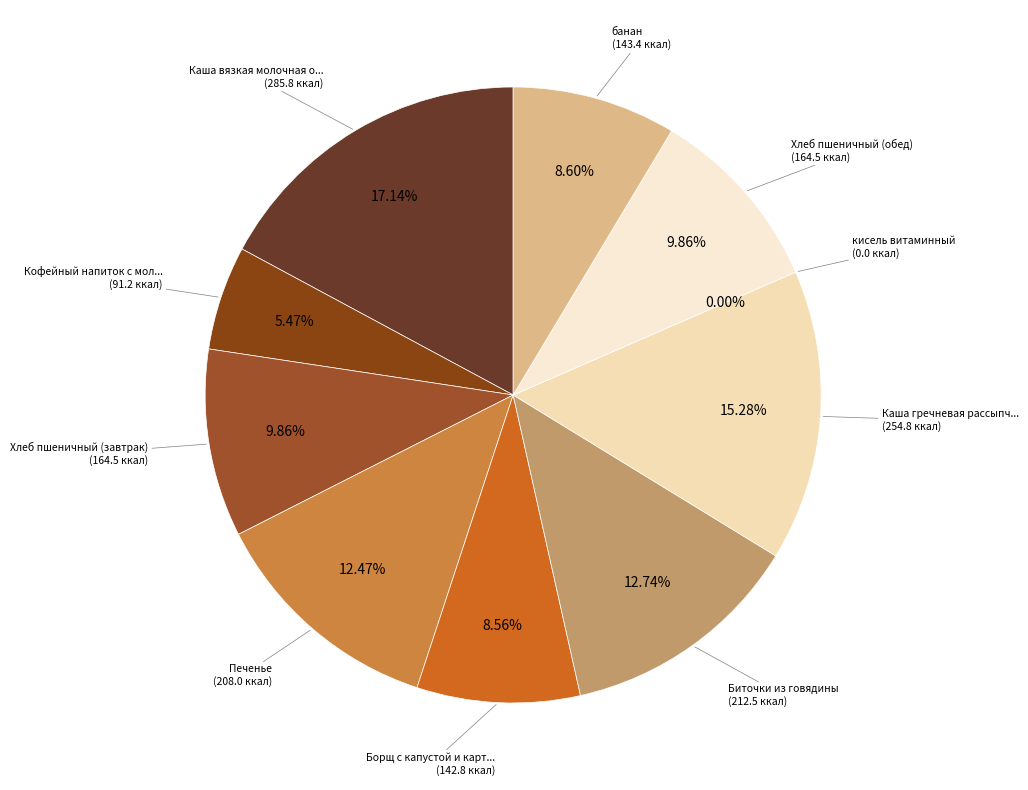

The Хлеб пшеничный (завтрак) slice represents 2% of the pie. True or false?

False